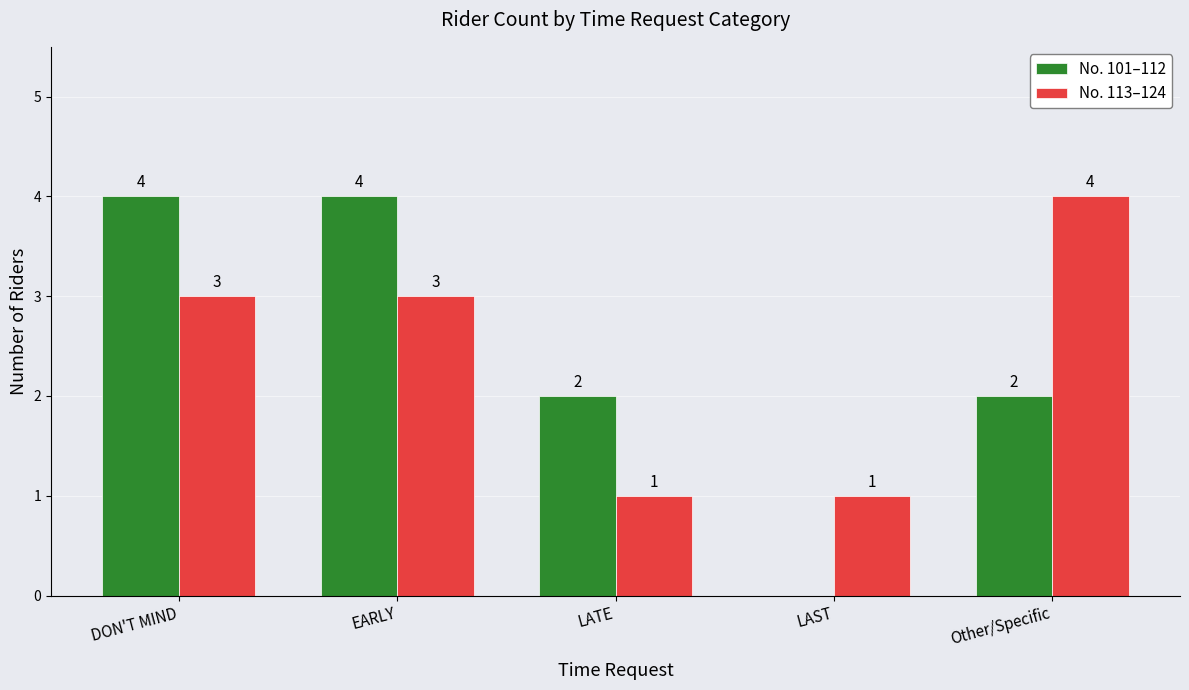

How many No. 101–112 values are between 2 and 4?

4